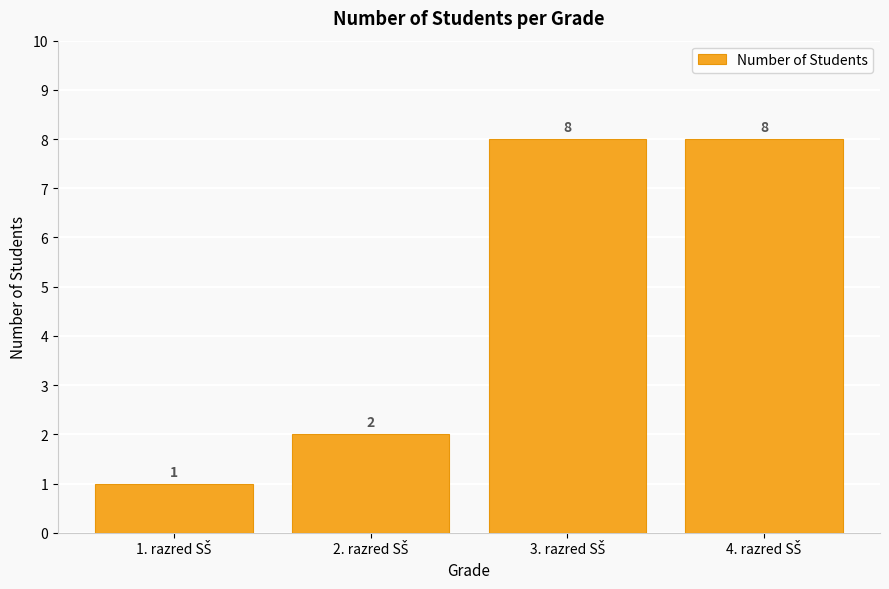

What is the value of the 1st bar from the left?

1